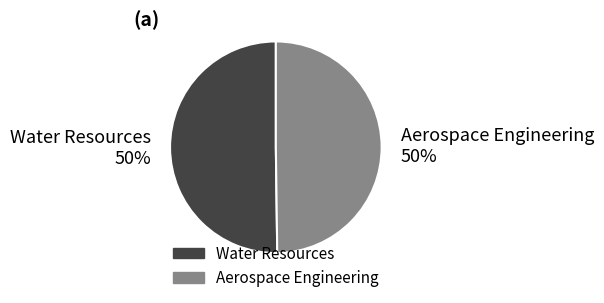

True or false: Aerospace Engineering accounts for 55% of the total.

False